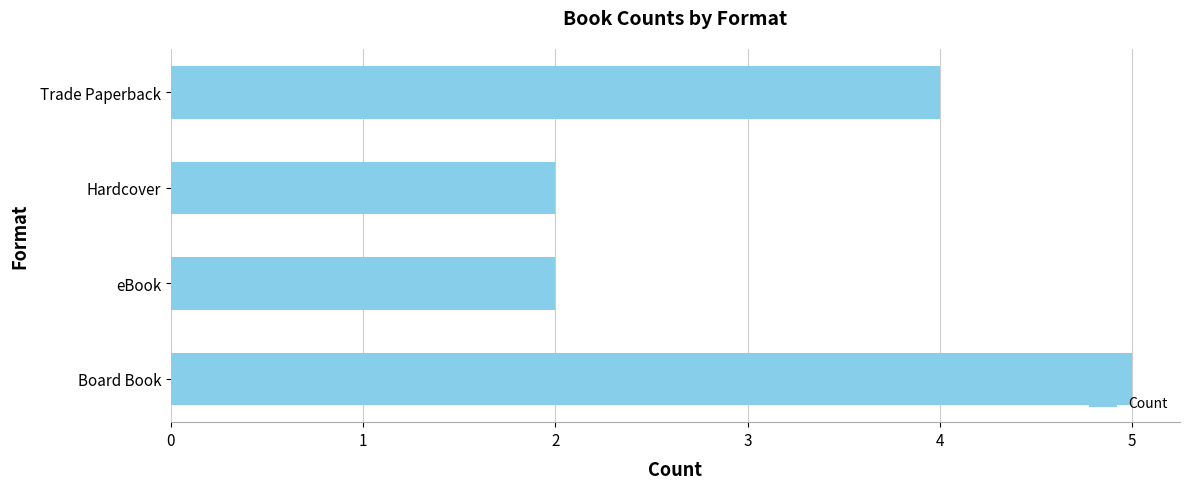

Count the values in the range 2 to 5.

4